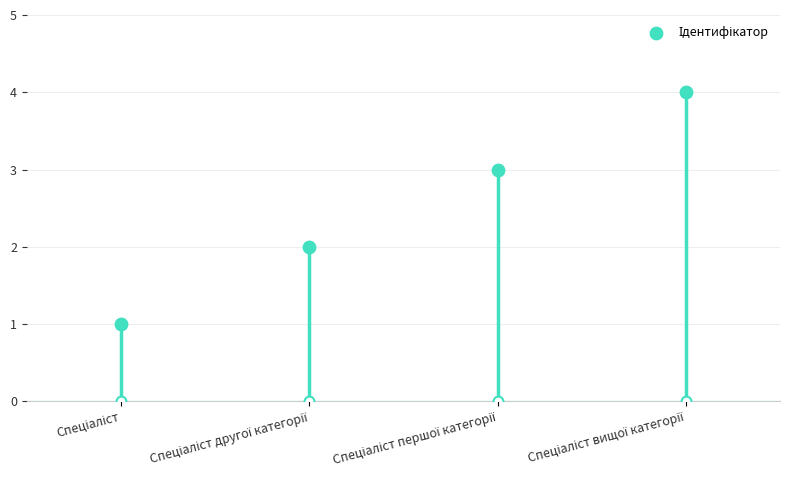

What is the ratio of the value at Спеціаліст другої категорії to the value at Спеціаліст вищої категорії?

0.5